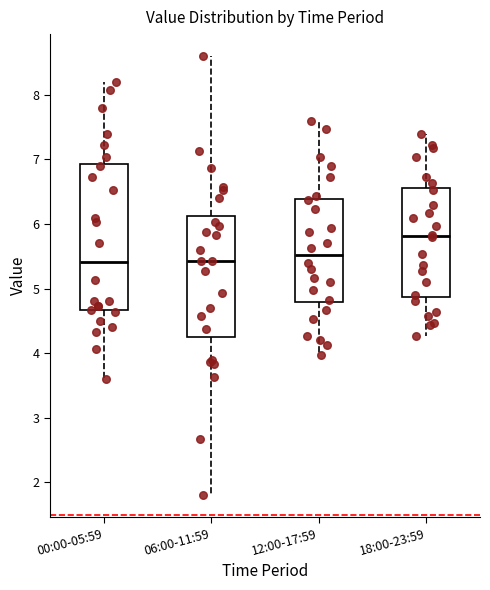

Which box has the highest median line?

18:00-23:59